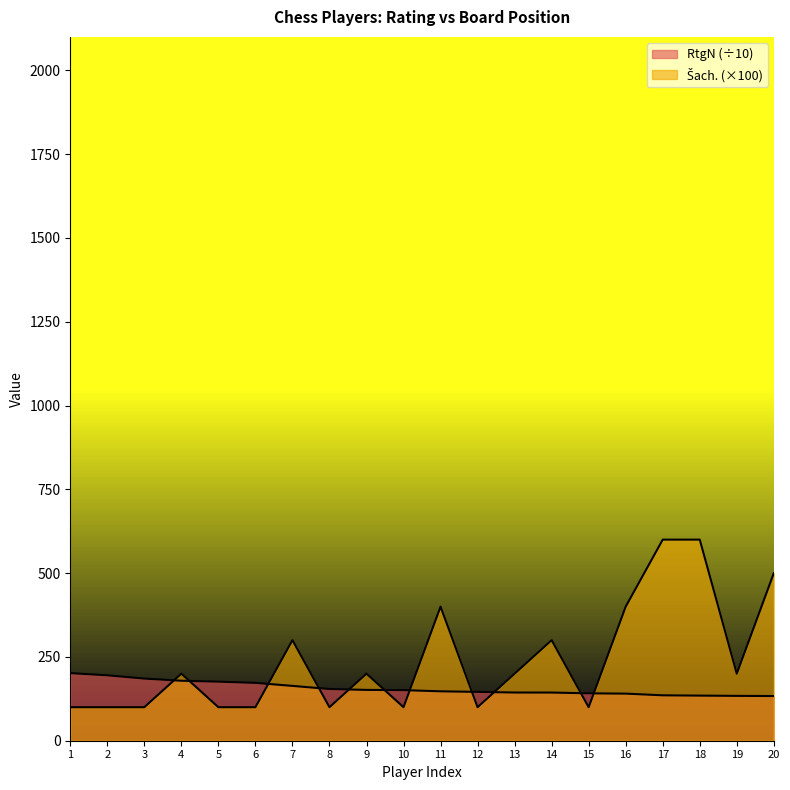

What is the greatest value displayed?

600.0